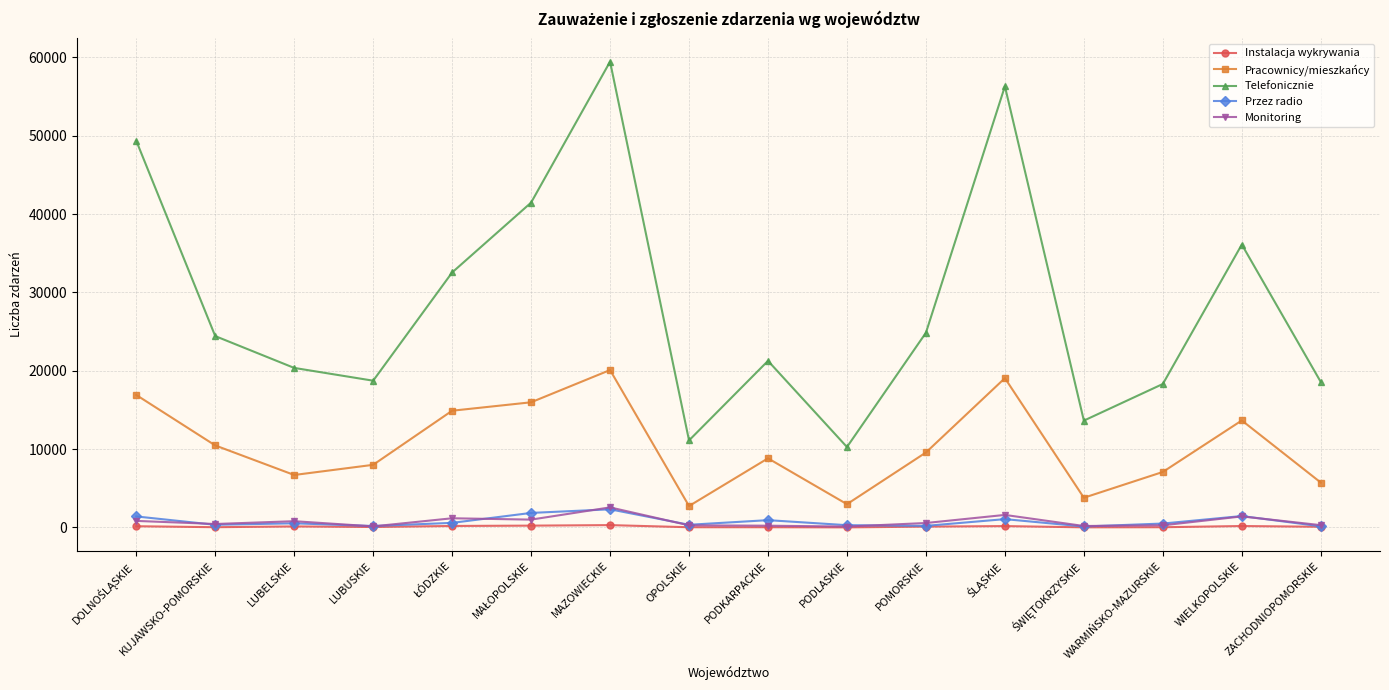

What are all the series names shown in the legend?

Instalacja wykrywania, Pracownicy/mieszkańcy, Telefonicznie, Przez radio, Monitoring